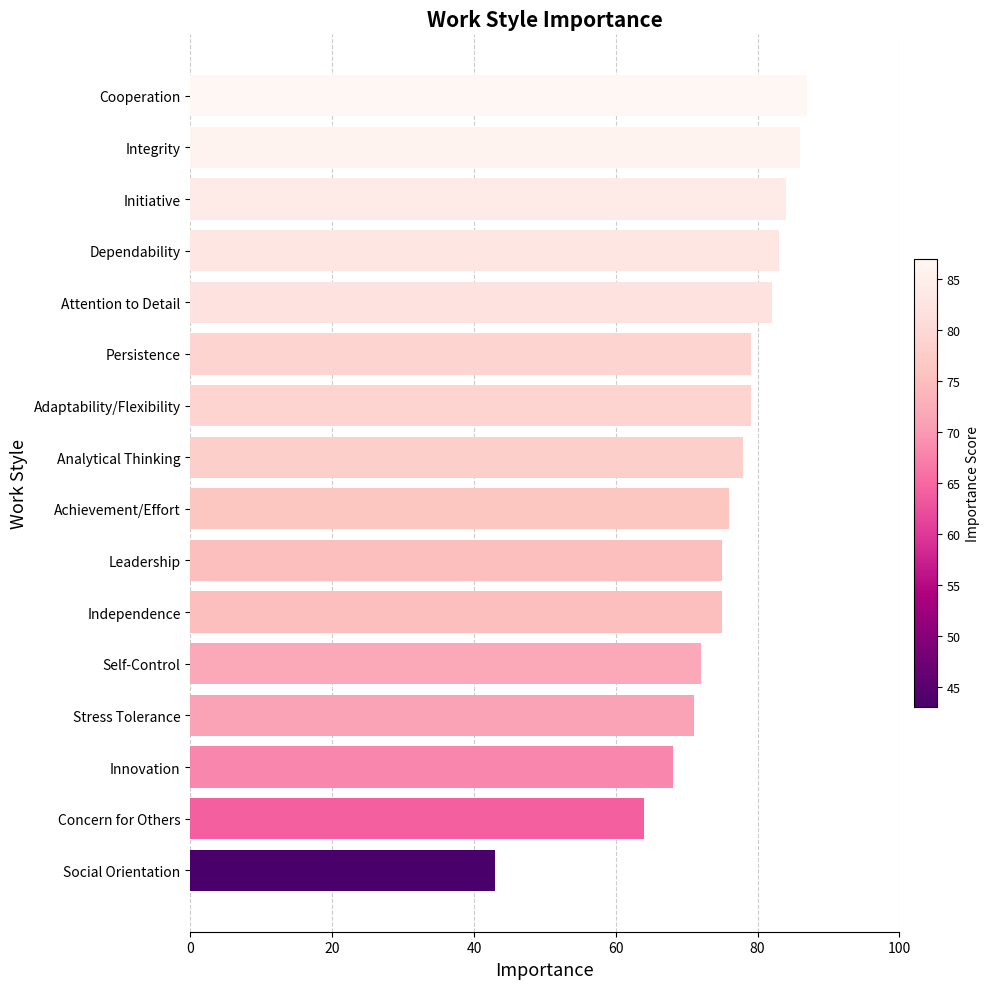

What is the change in value from Concern for Others to Persistence?

+15